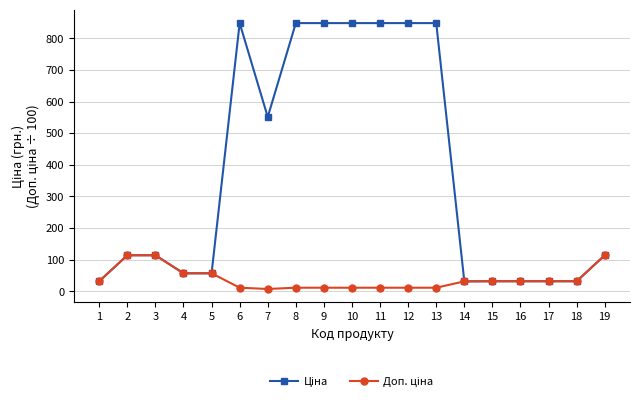

At which label does Доп. ціна first exceed 31?

1